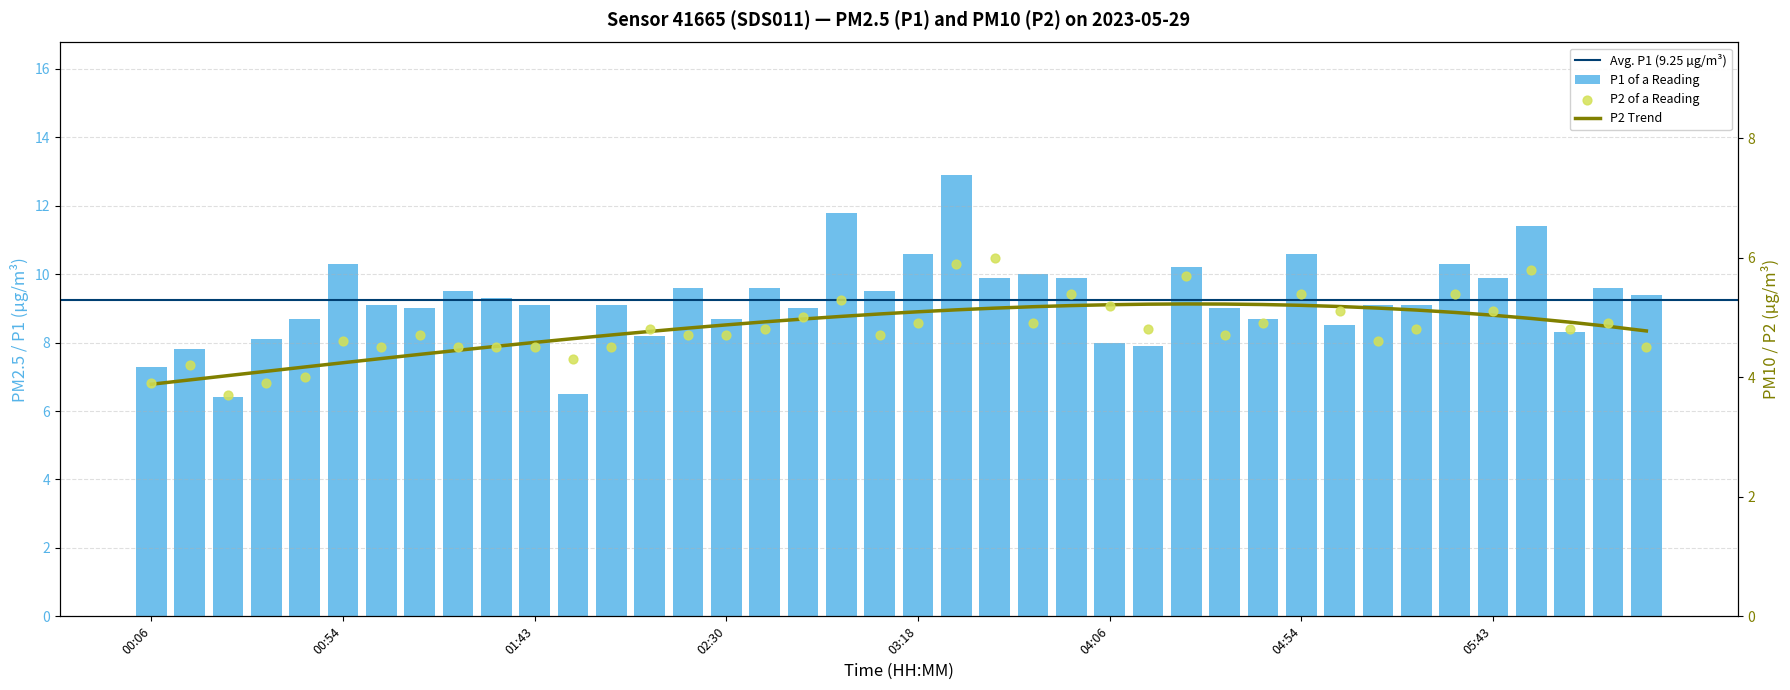

Which series has the largest total across all categories?

P1